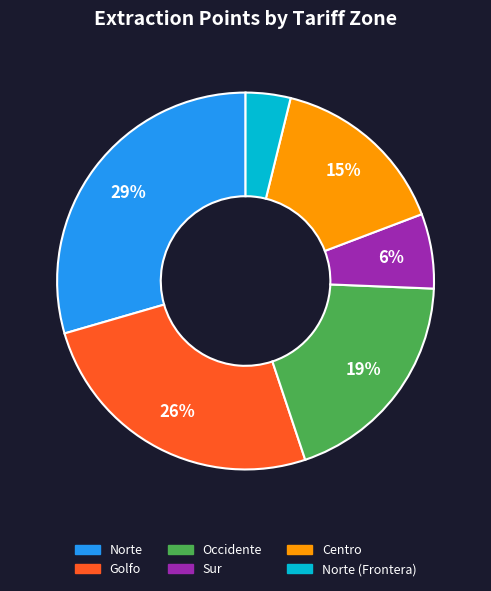

Is there a majority slice in this chart?

No